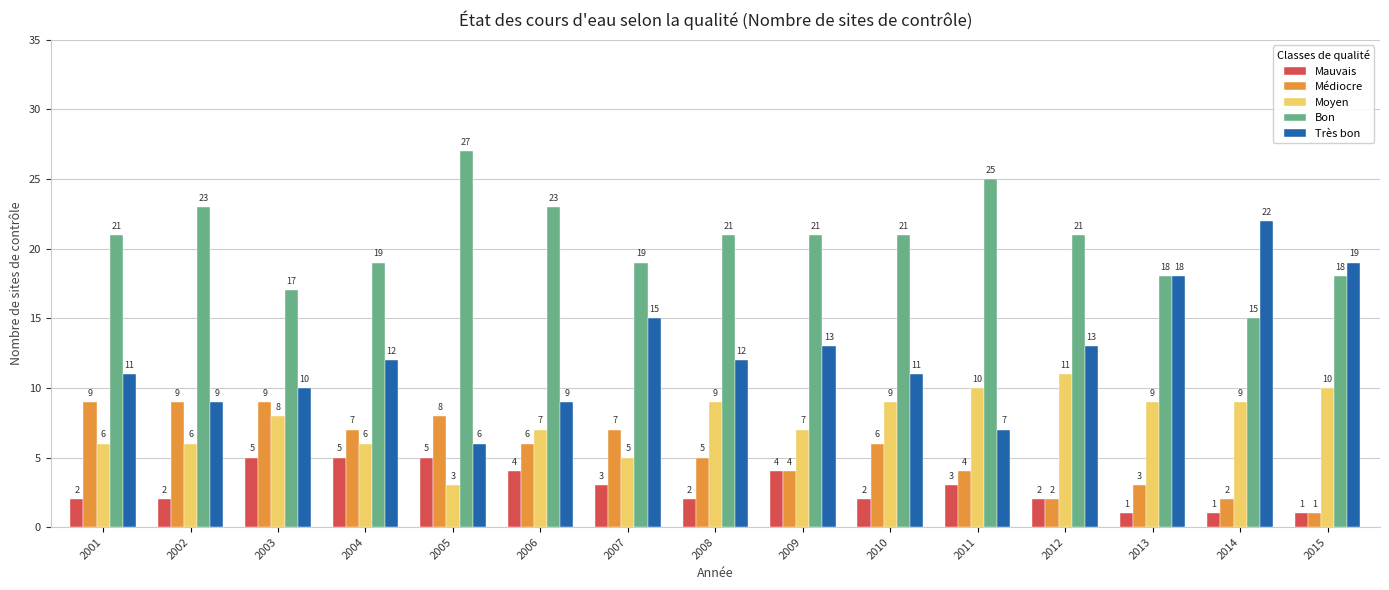

Which category has the highest value in the Très bon series?

2014